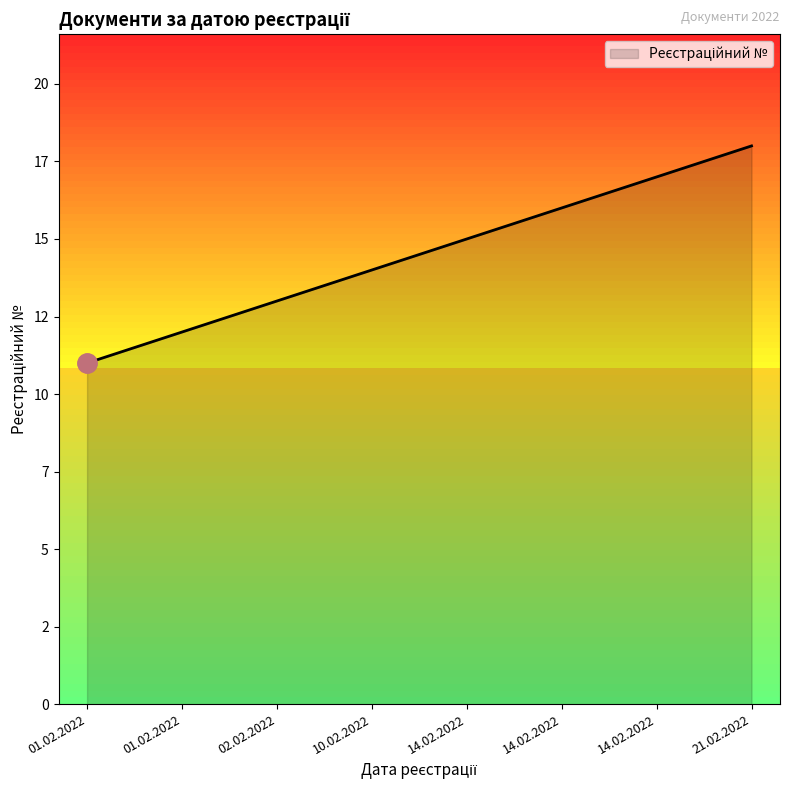

Does the chart have visible grid lines?

No